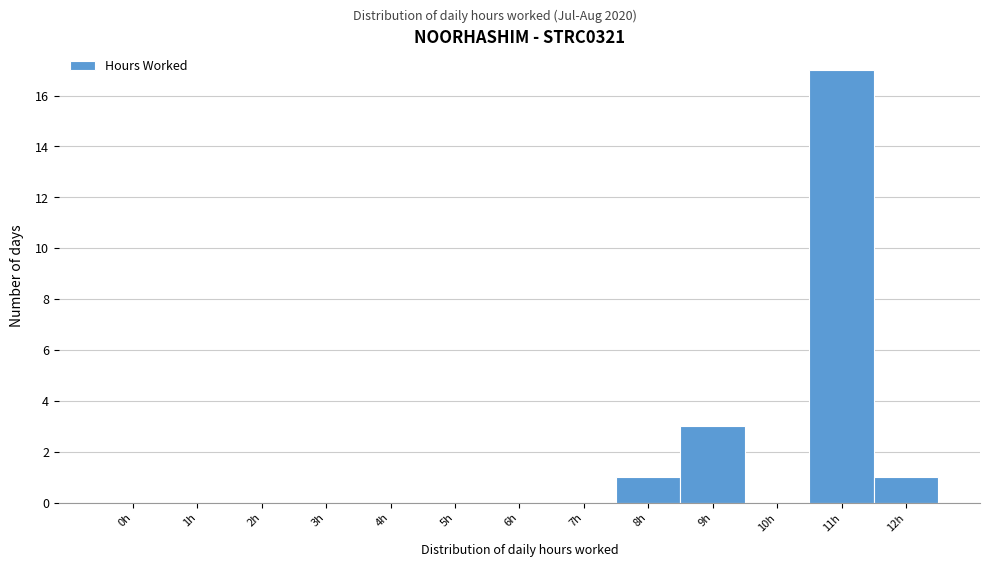

Reading left to right, transcribe all the data shown in this chart.

0h=0	1h=0	2h=0	3h=0	4h=0	5h=0	6h=0	7h=0	8h=1	9h=3	10h=0	11h=17	12h=1